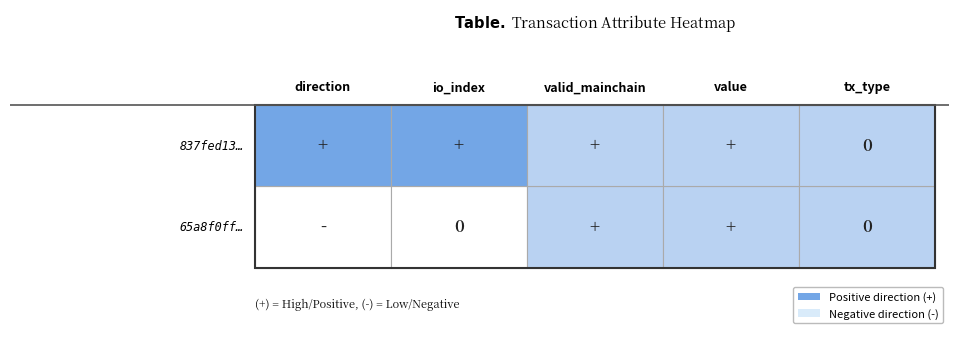

What value does the 65a8f0ff63169a3302633629c82fcb88e6d63ce series have at direction?

-1